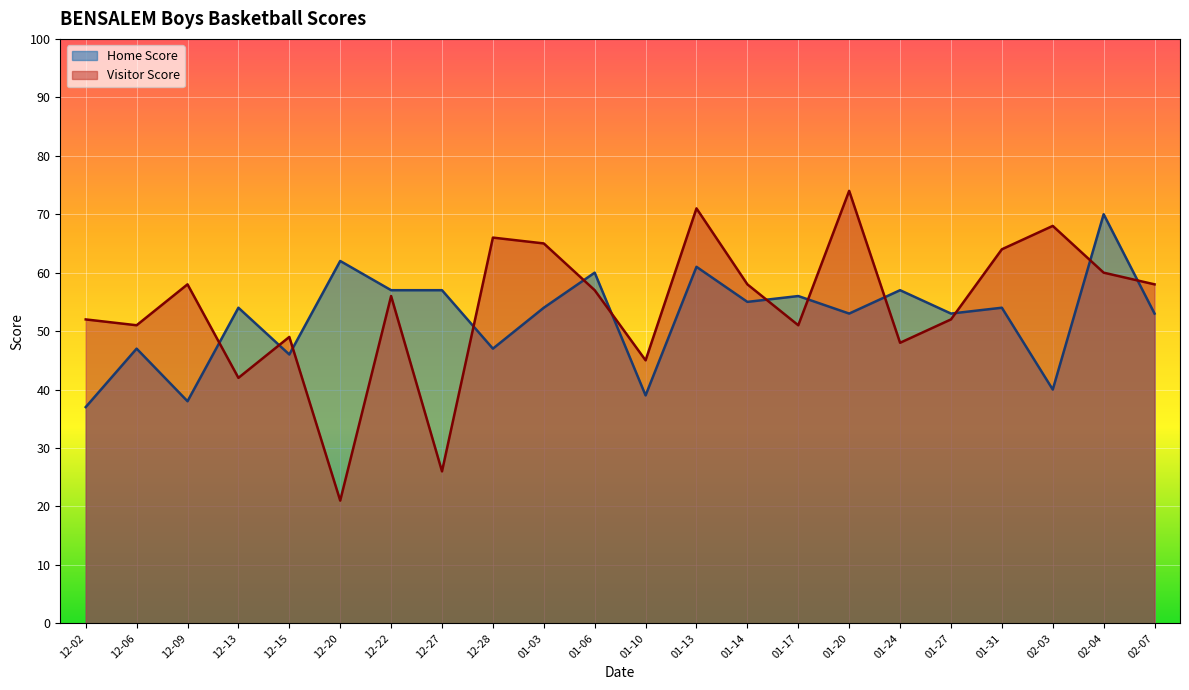

What is the difference between the second highest and second lowest values in the Visitor Score series?

45